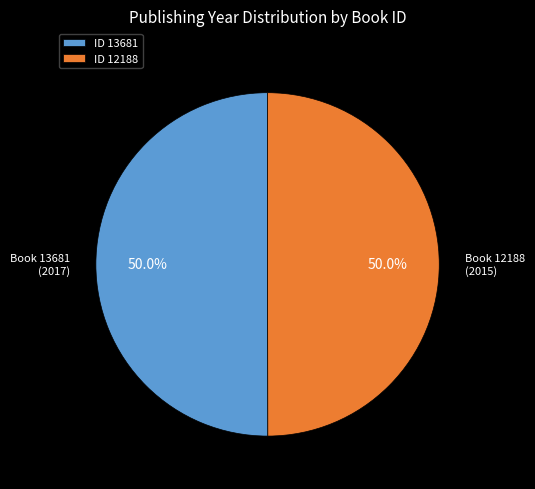

What is the ratio of the value at ID 13681 to the value at ID 12188?

1.0